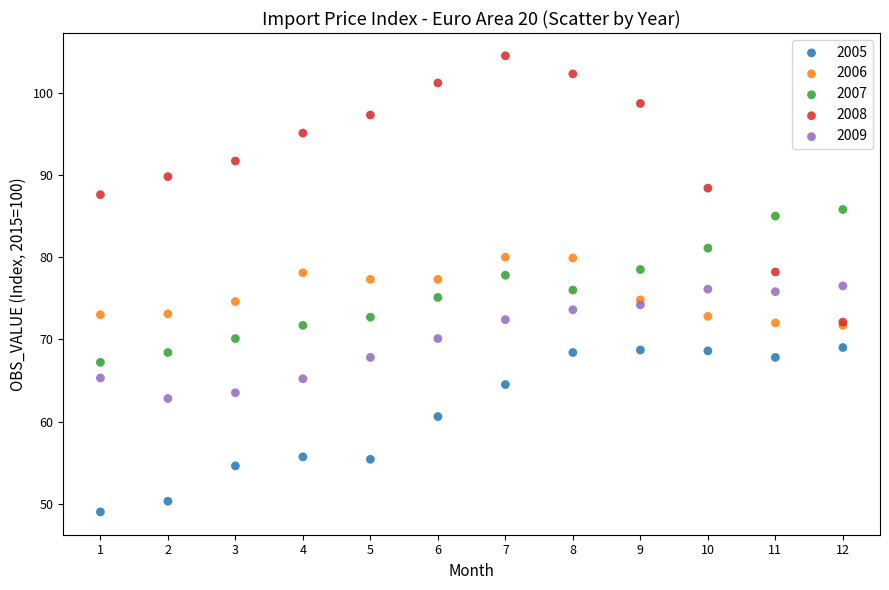

What are all the series names shown in the legend?

2005, 2006, 2007, 2008, 2009